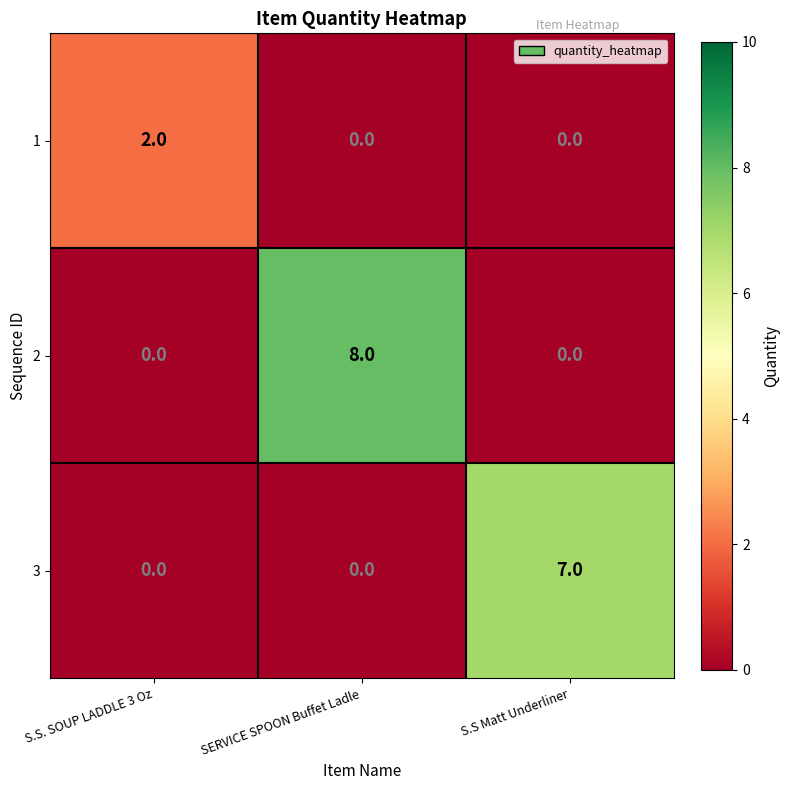

The 3 series shows 4 at S.S. SOUP LADDLE 3 Oz. True or false?

False